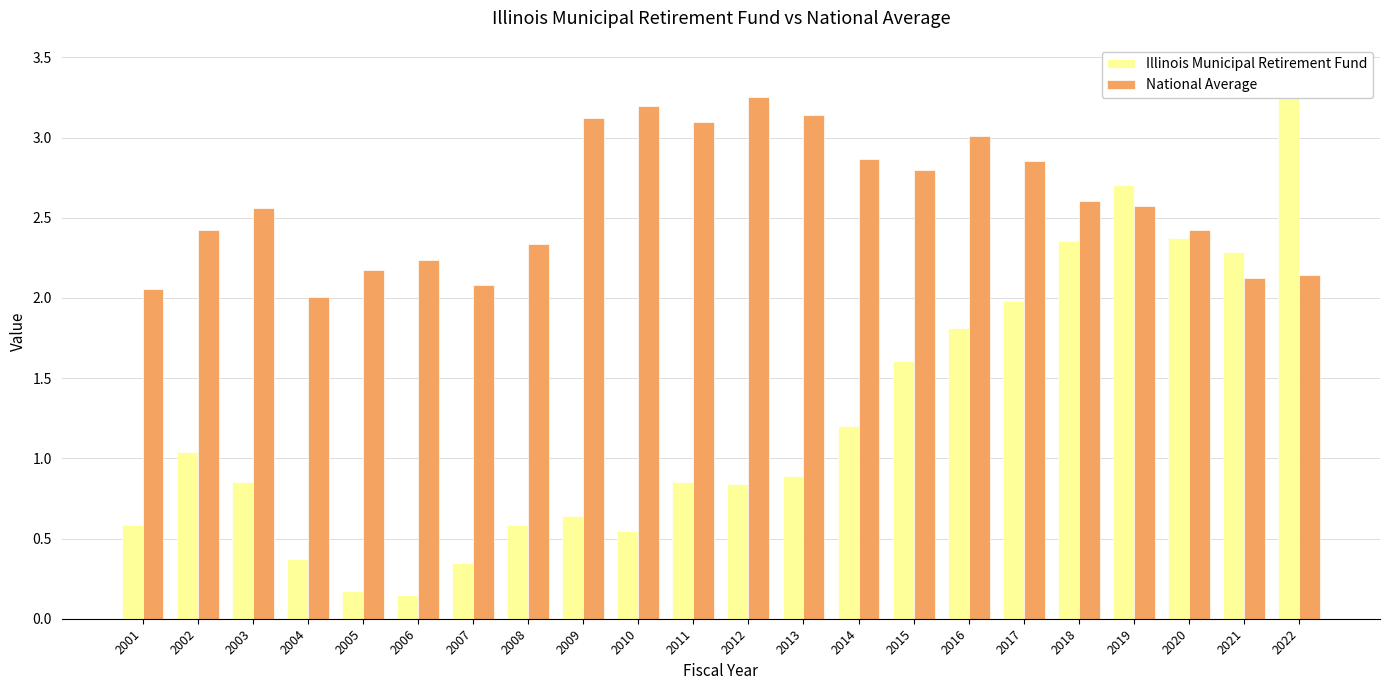

What is the value of the Illinois Municipal Retirement Fund bar at the 19th from the left?

2.7